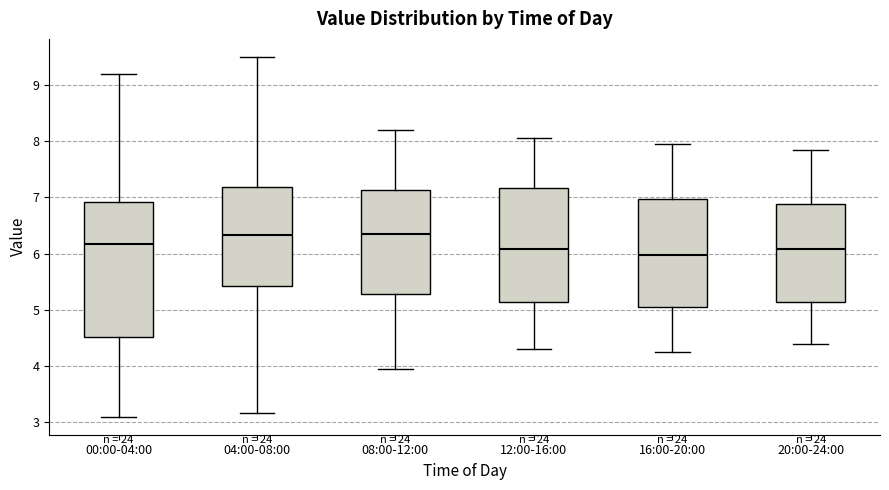

Where is the lower edge of the box for 20:00-24:00 on the y-axis? The values are not printed on the chart, so give them approximately, as read against the axis.

5.1